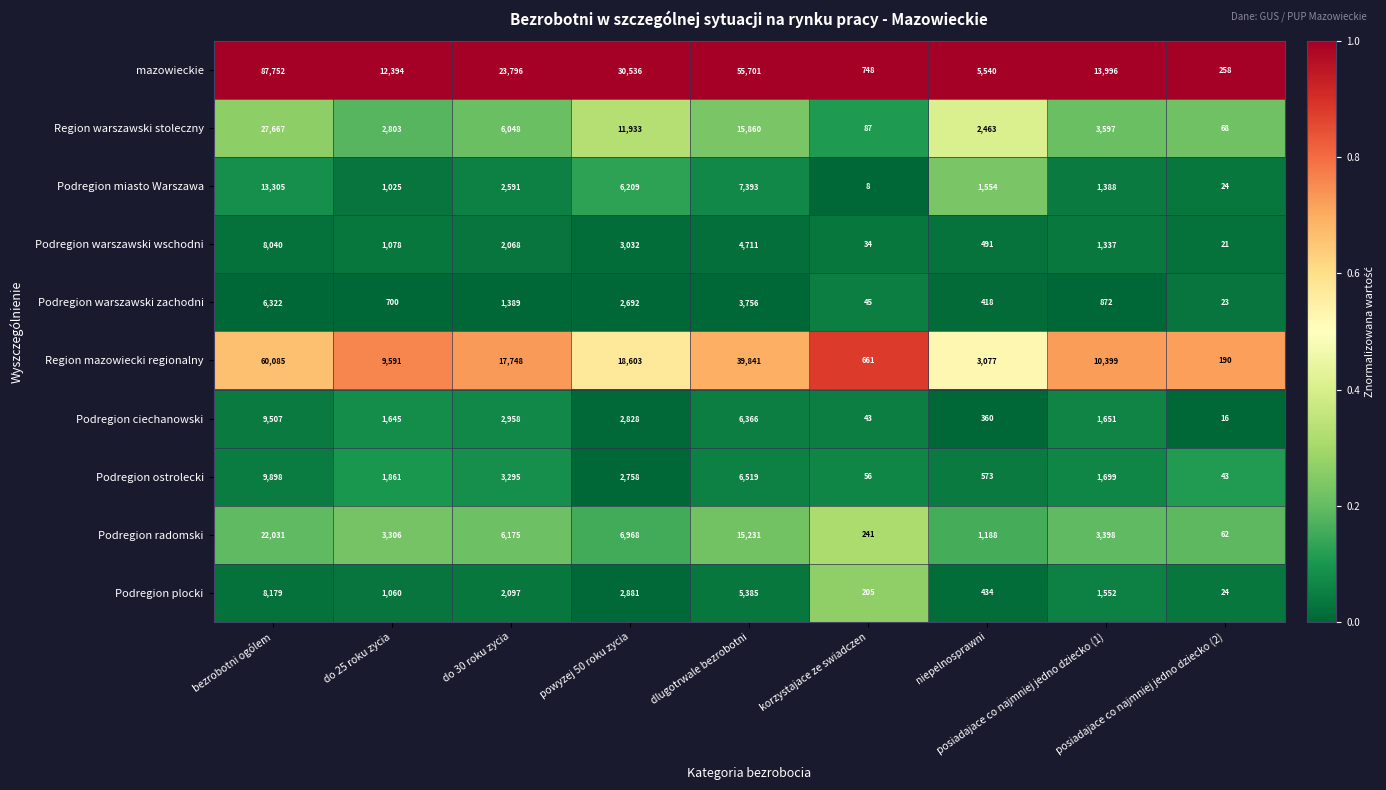

What is the difference between the maximum and minimum values in the Podregion ciechanowski series?

9491